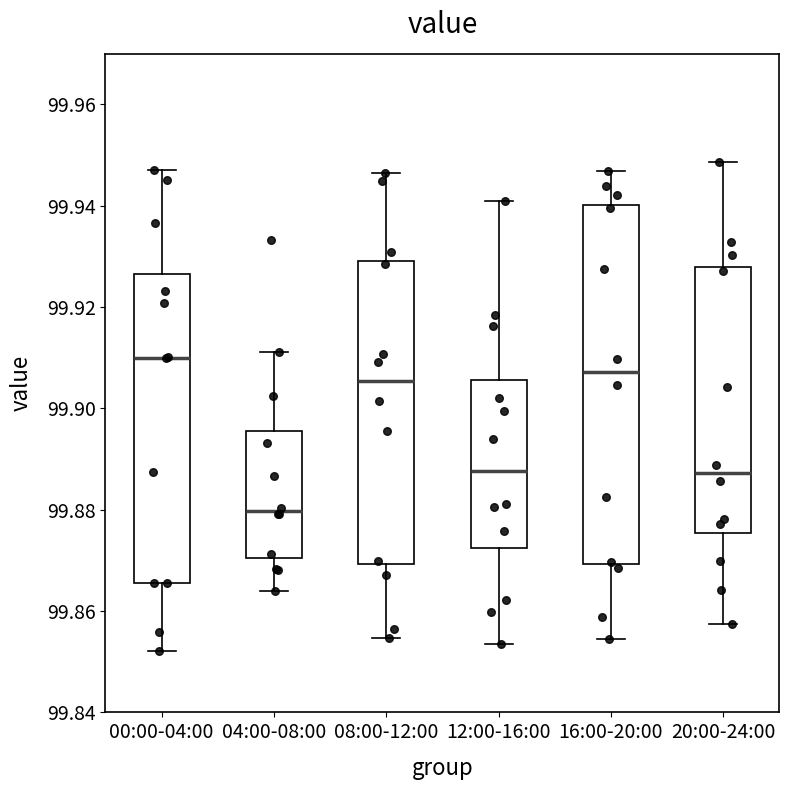

Reading left to right, read every box against the y-axis: the position of its median line, the range the box covers, and the ends of its whiskers. The values are not printed on the chart, so give them approximately, as read against the axis.

00:00-04:00: median 99.910, box 99.866 to 99.926, whiskers 99.852 to 99.946
04:00-08:00: median 99.880, box 99.870 to 99.896, whiskers 99.864 to 99.912
08:00-12:00: median 99.906, box 99.870 to 99.930, whiskers 99.854 to 99.946
12:00-16:00: median 99.888, box 99.872 to 99.906, whiskers 99.854 to 99.940
16:00-20:00: median 99.908, box 99.870 to 99.940, whiskers 99.854 to 99.946
20:00-24:00: median 99.888, box 99.876 to 99.928, whiskers 99.858 to 99.948